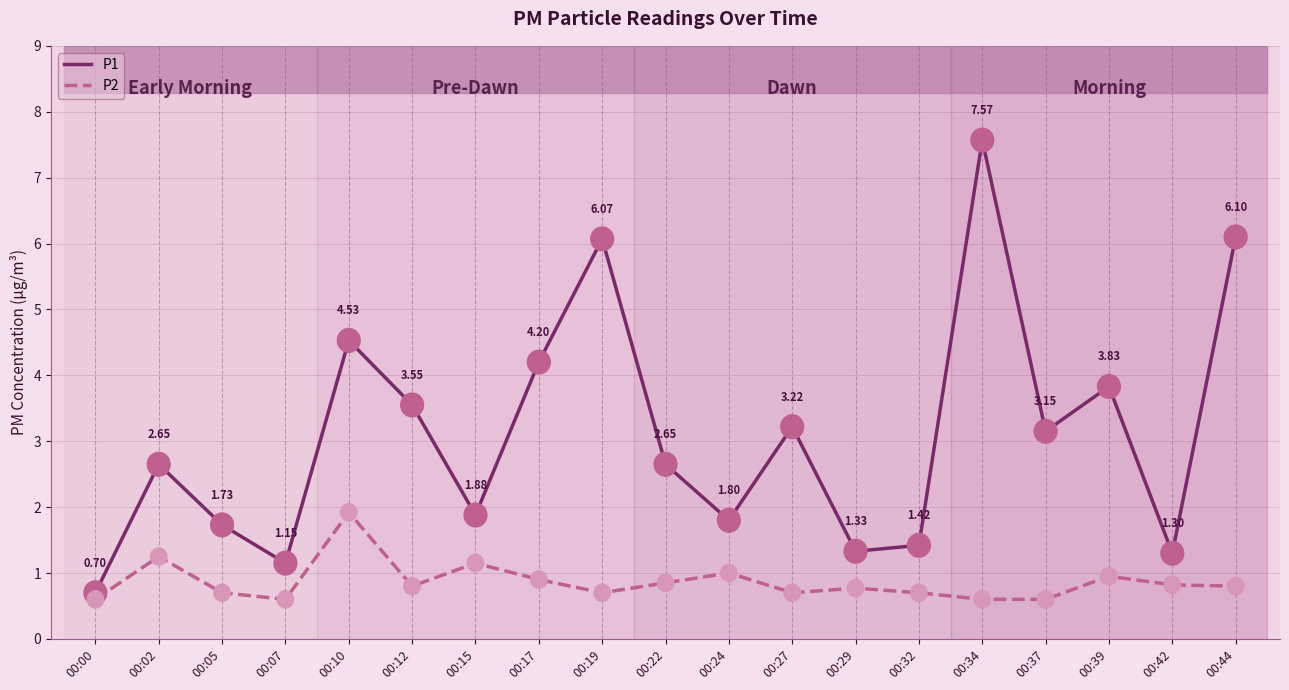

What is the difference between the highest and lowest values at 00:34?

7.0